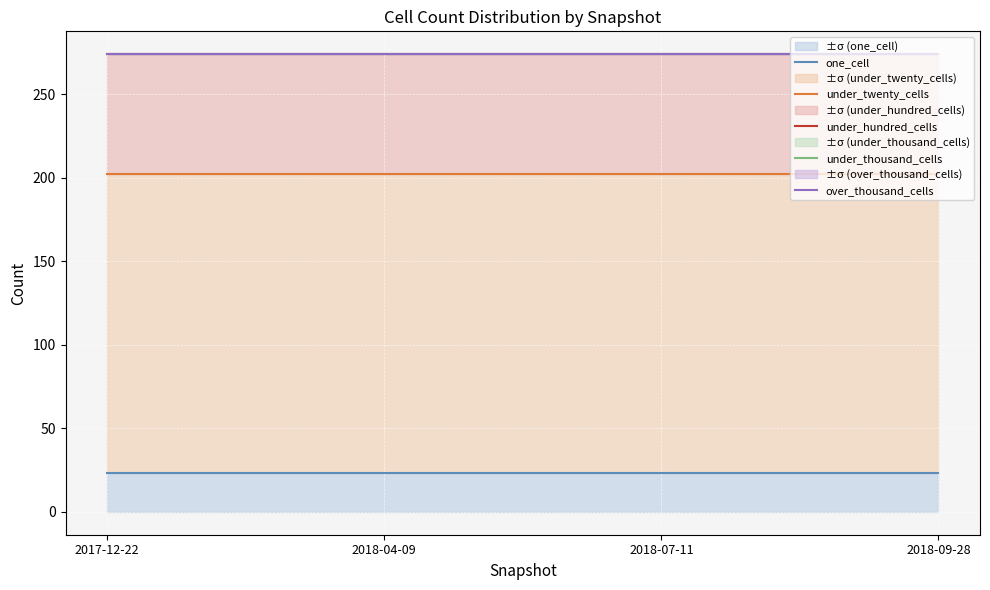

Reading left to right, list all the values displayed in this chart.

one_cell: 23	23	23	23
under_twenty_cells: 202	202	202	202
under_hundred_cells: 274	274	274	274
under_thousand_cells: 274	274	274	274
over_thousand_cells: 274	274	274	274